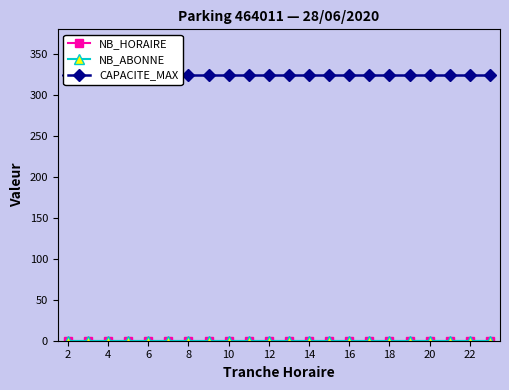

True or false: NB_HORAIRE and NB_ABONNE cross at least once.

False